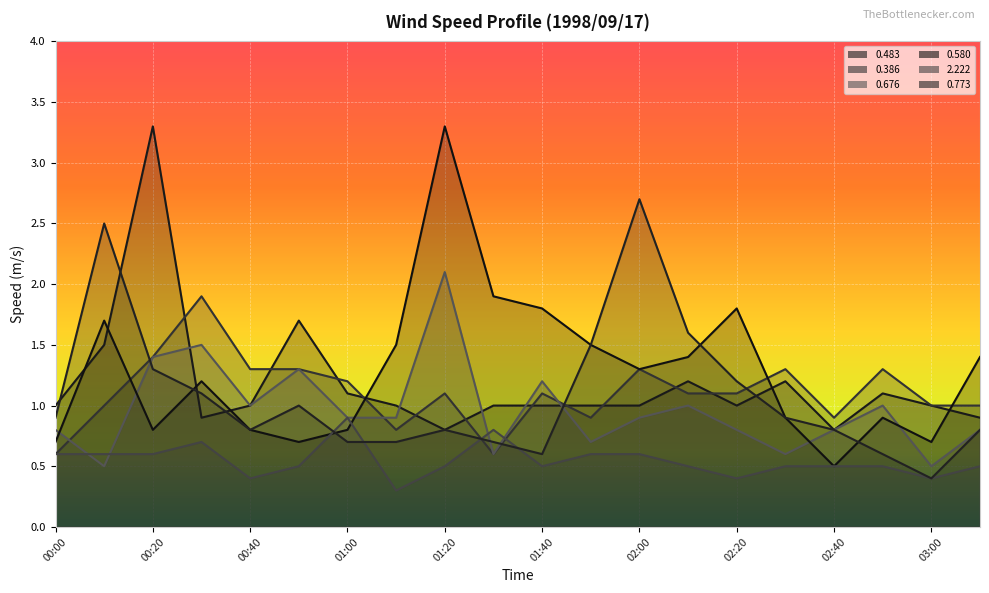

At which category is the sum across all series the highest?

00:20